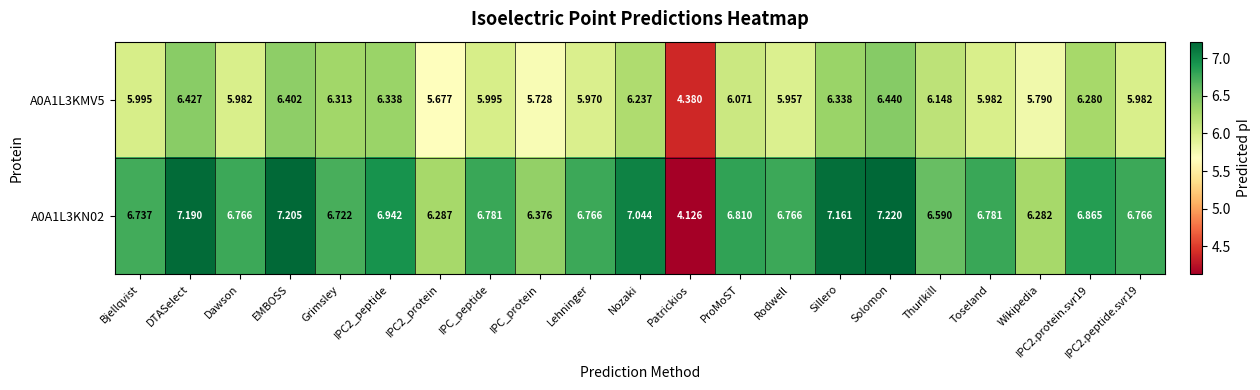

Where does the A0A1L3KN02 series first go above 6?

Bjellqvist